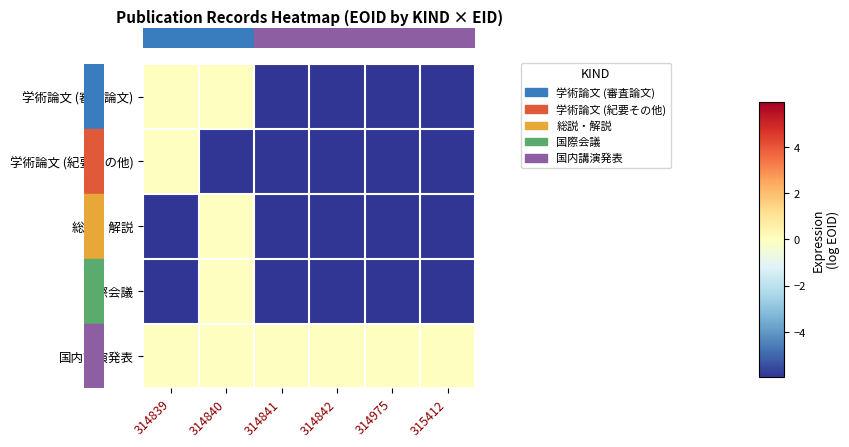

At how many categories does at least one series exceed 0?

4